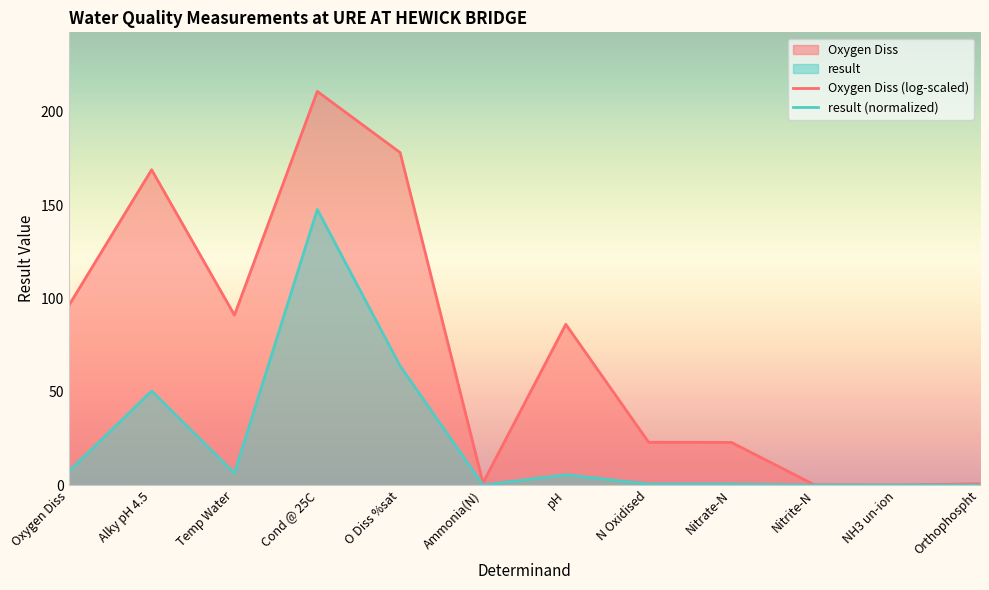

Rank the categories by value from lowest to highest.

NH3 un-ion, Nitrite-N, Orthophospht, Ammonia(N), Nitrate-N, N Oxidised, pH, Temp Water, Oxygen Diss, Alky pH 4.5, O Diss %sat, Cond @ 25C